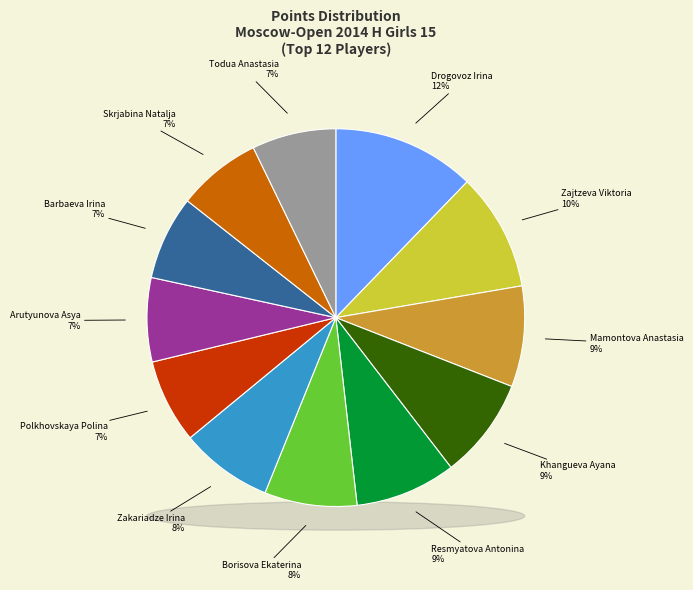

To the nearest percent, what portion does Todua Anastasia represent?

7%